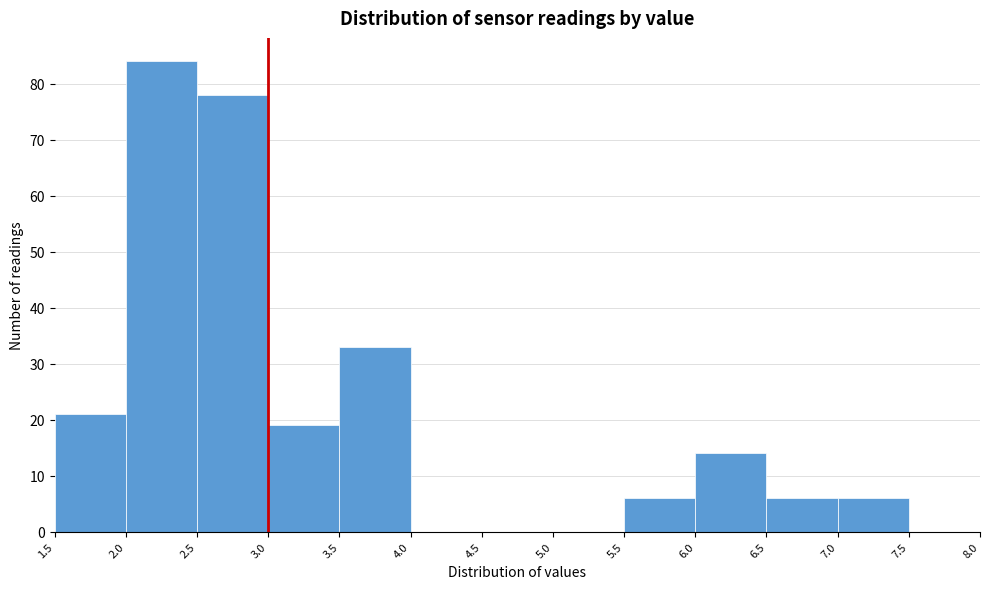

Reading left to right, transcribe this chart: for each bar, give the range it covers on the x-axis and its height. The values are not printed on the chart, so give them approximately, as read against the axis.

1.5 to 2.0: 21
2.0 to 2.5: 84
2.5 to 3.0: 78
3.0 to 3.5: 19
3.5 to 4.0: 33
4.0 to 4.5: 0
4.5 to 5.0: 0
5.0 to 5.5: 0
5.5 to 6.0: 6
6.0 to 6.5: 14
6.5 to 7.0: 6
7.0 to 7.5: 6
7.5 to 8.0: 0